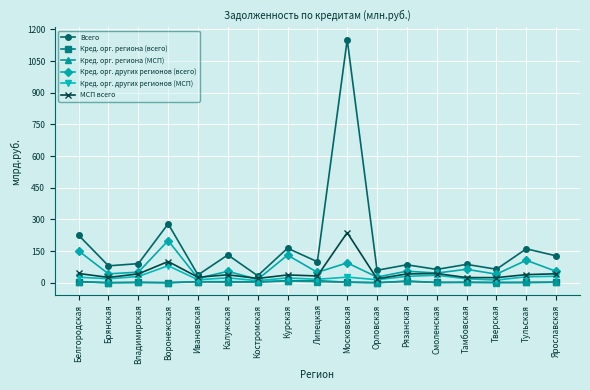

Is it true that МСП всего equals 20.2 at Костромская?

True